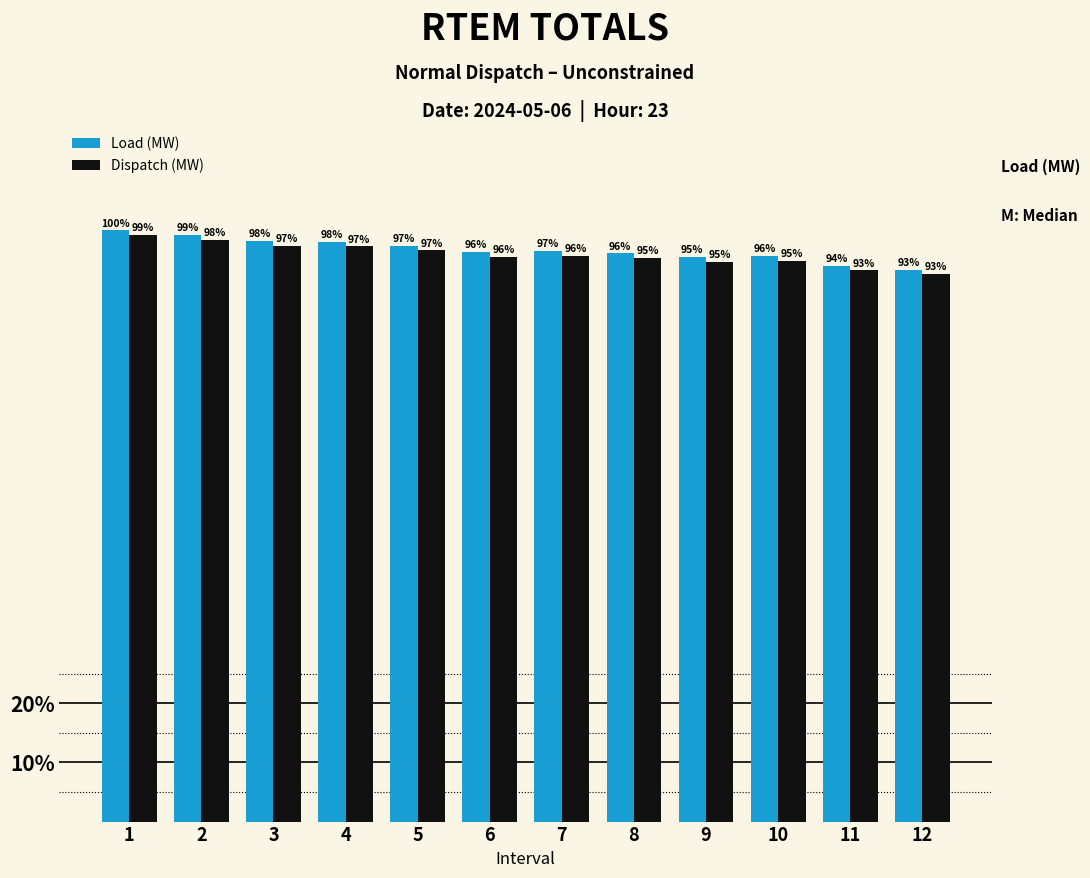

Is the value of Load (MW) at 11 greater than the value of Dispatch (MW) at 5?

No